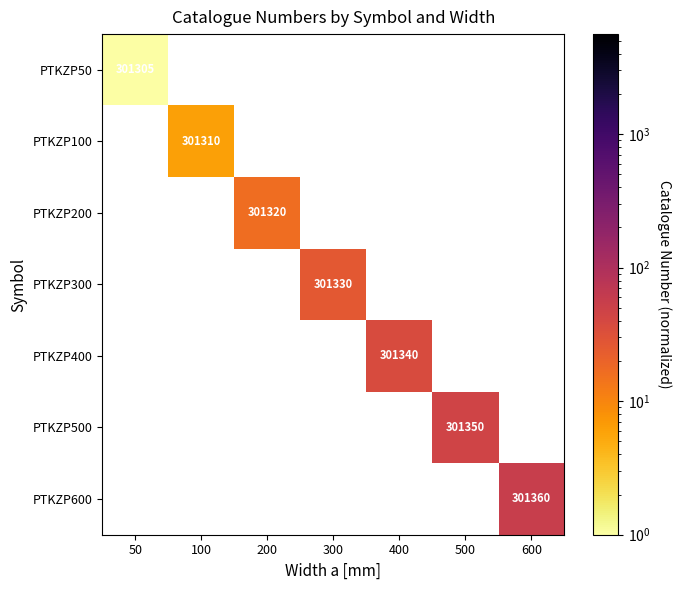

Rank the series by their maximum value, from lowest to highest.

PTKZP50, PTKZP100, PTKZP200, PTKZP300, PTKZP400, PTKZP500, PTKZP600